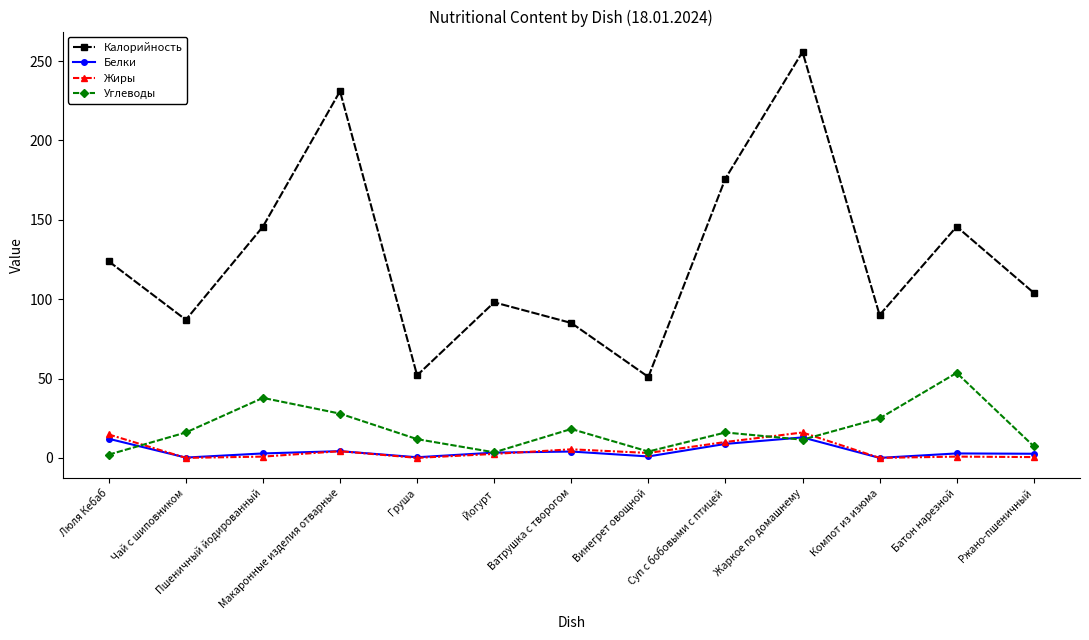

What is the sum of the Белки values at Жаркое по домашнему and Суп с бобовыми с птицей?

21.7